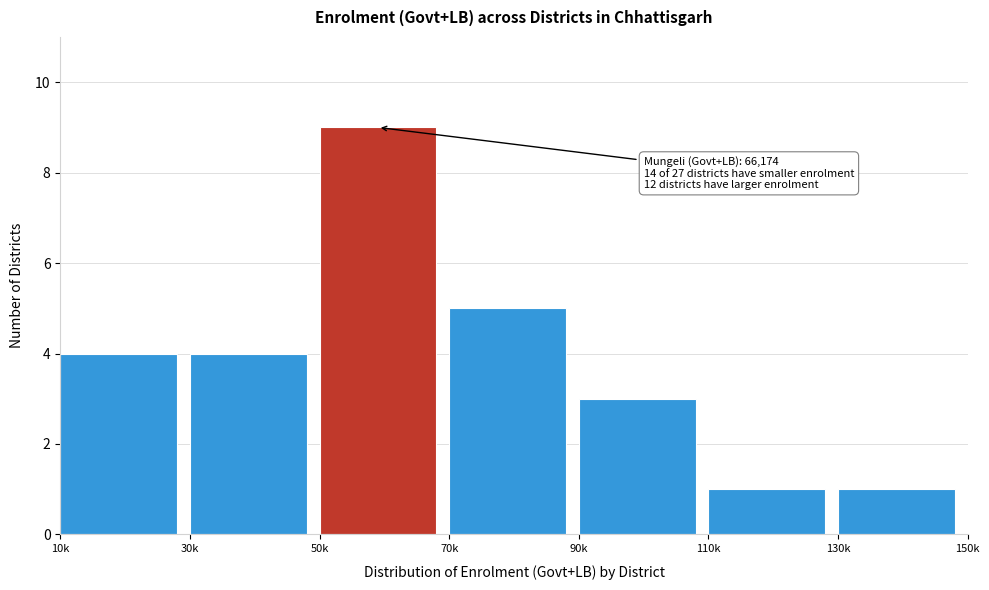

Reading right to left, transcribe all the data shown in this chart.

130k=1	110k=1	90k=3	70k=5	50k=9	30k=4	10k=4